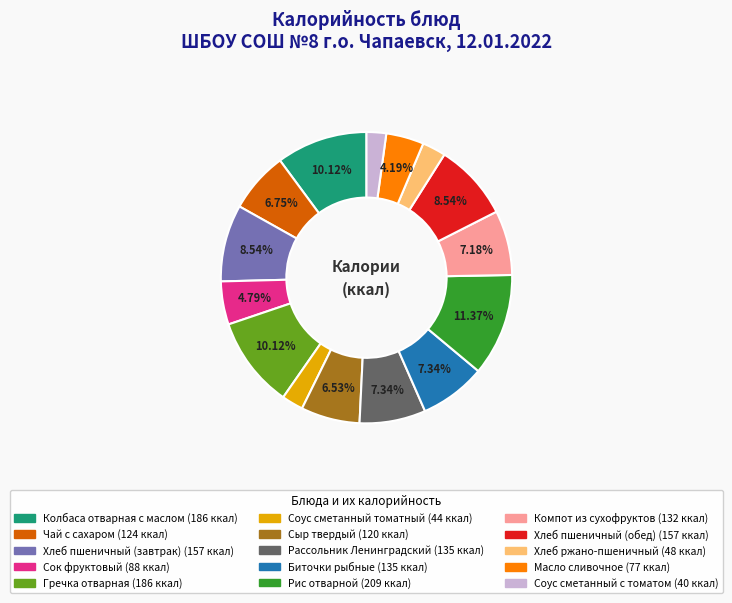

To the nearest percent, what is the difference between the largest and smallest slice percentages?

9%